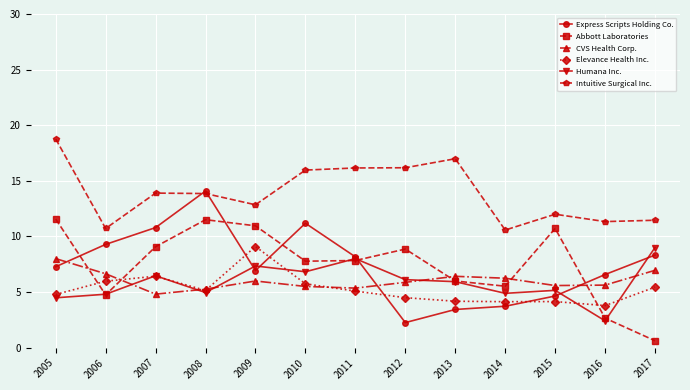

At which label does Intuitive Surgical Inc. first exceed 13?

2005